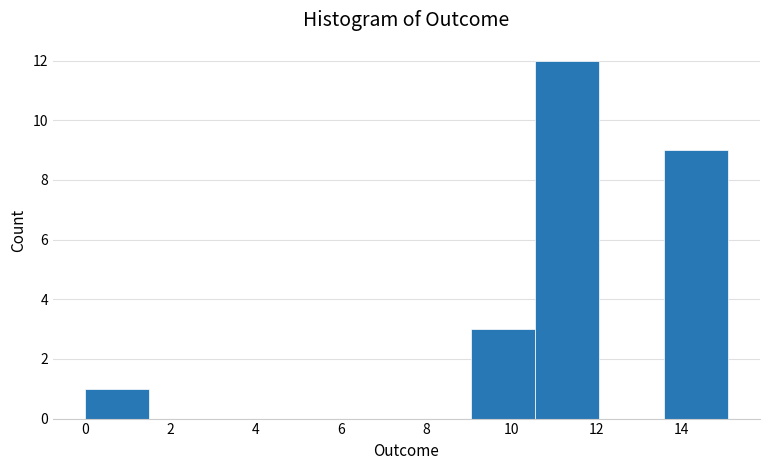

What is the height of the bar covering 10.6 to 12.0 on the x-axis? Neither the bar edges nor the heights are printed on the chart, so give them approximately, as read against the axes.

12